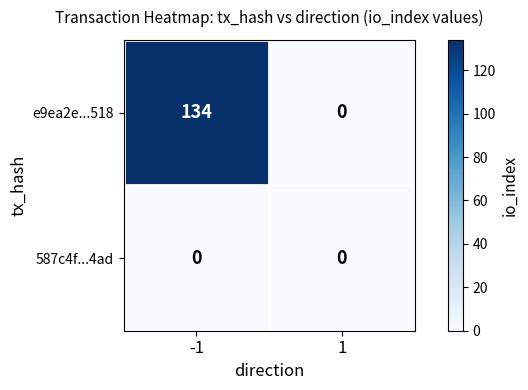

The value of 587c4f...4ad at -1 is 0. True or false?

True